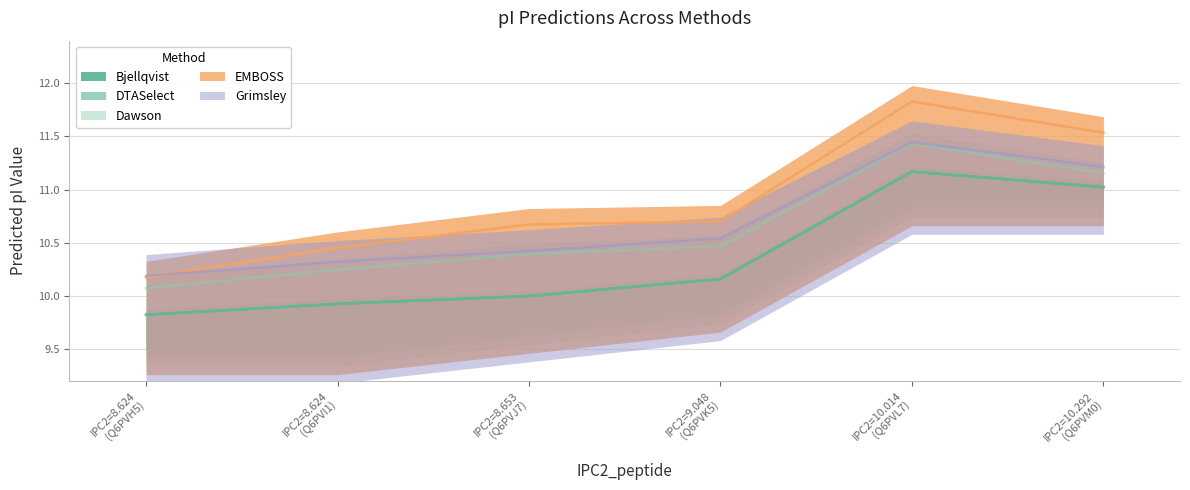

What is the minimum value for Bjellqvist?

9.8